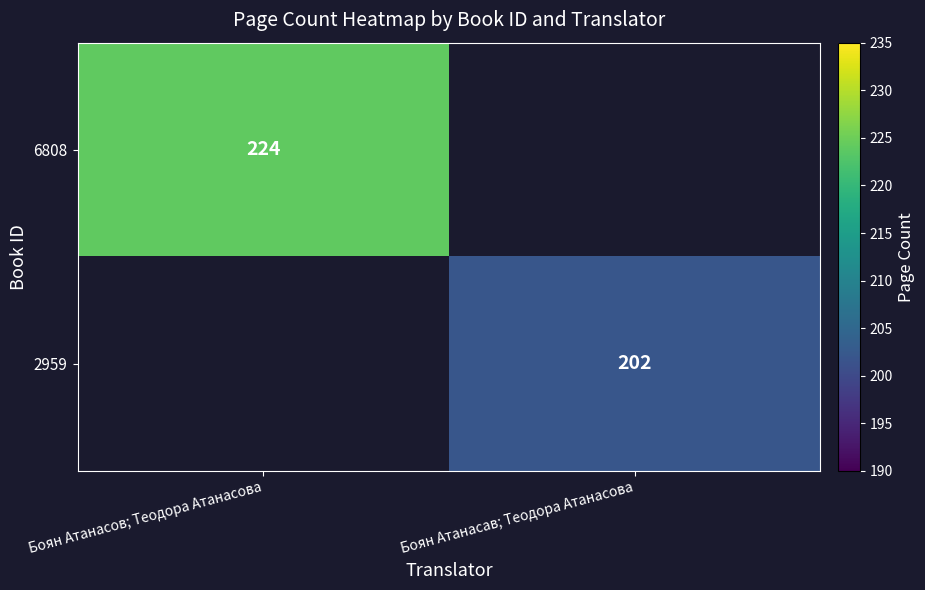

Is it true that 2959 equals 202 at Боян Атанасав; Теодора Атанасова?

True